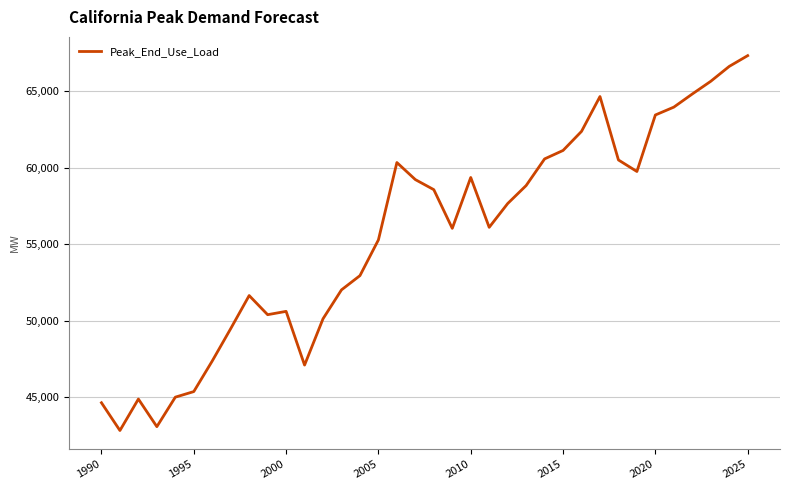

What is the difference between the maximum and minimum values?

24512.4